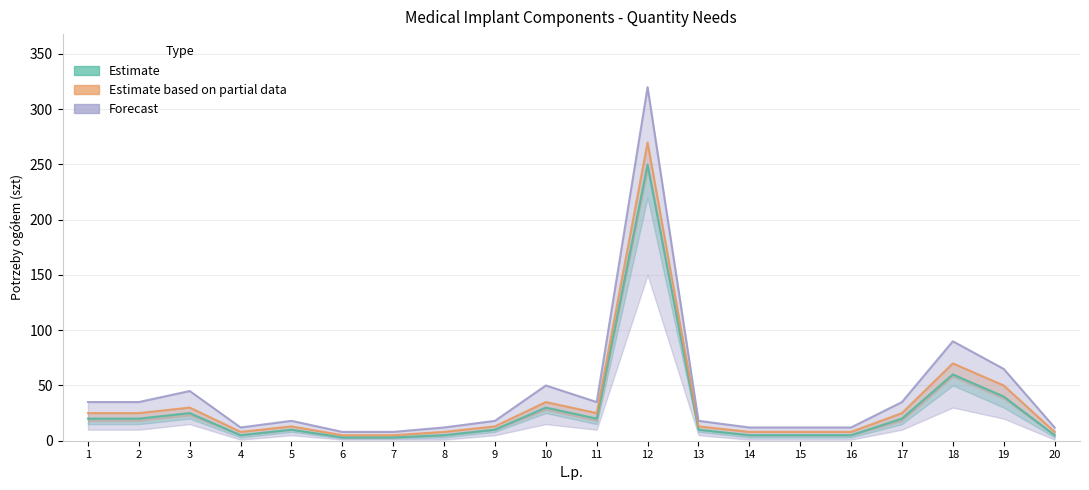

True or false: Estimate based on partial data and Estimate intersect in this chart.

False